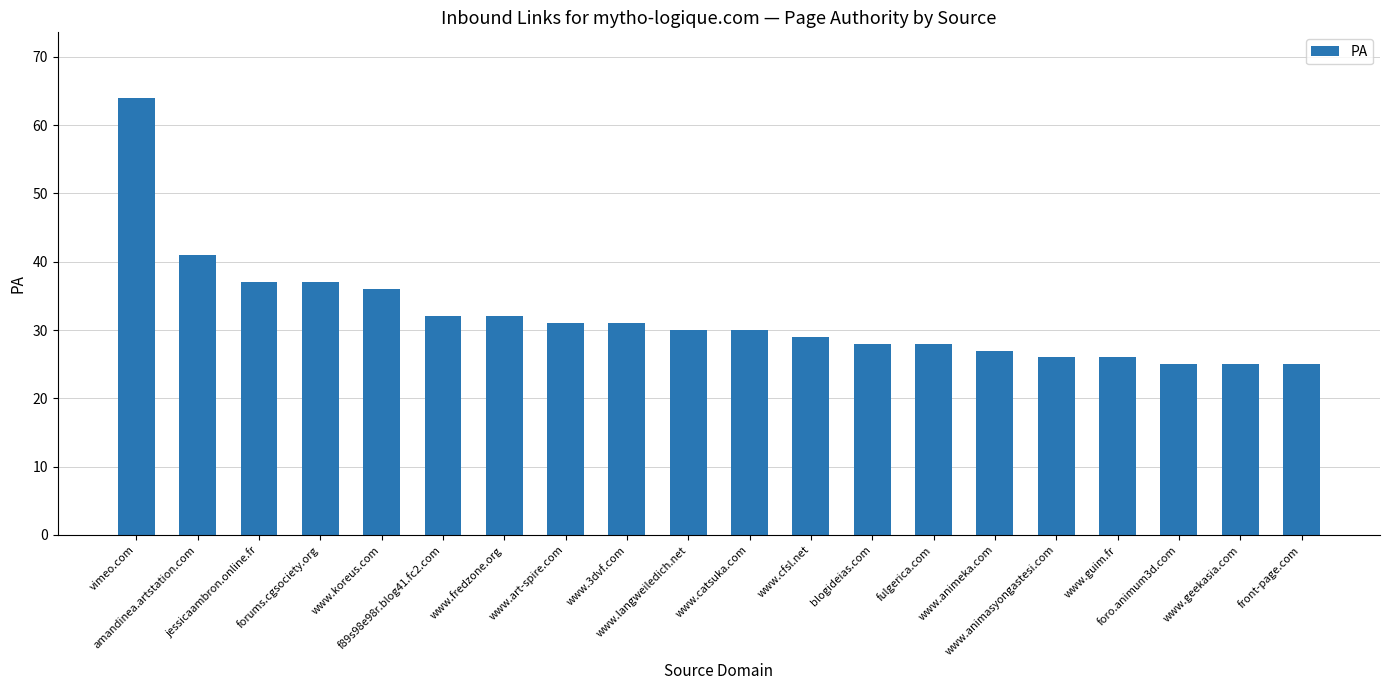

Which has a higher value, fulgerica.com or www.cfsl.net?

www.cfsl.net